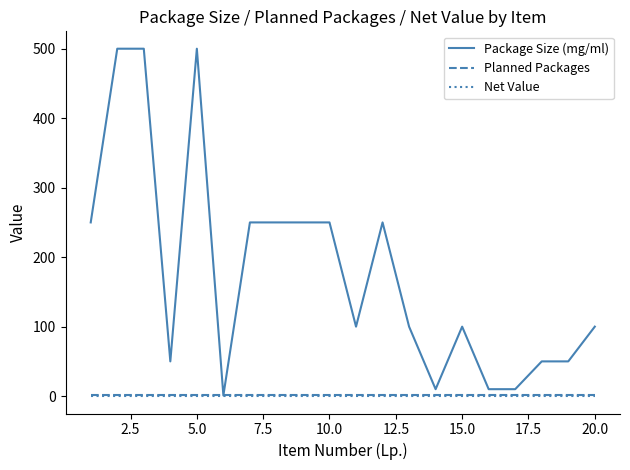

What is the greatest value displayed?

500